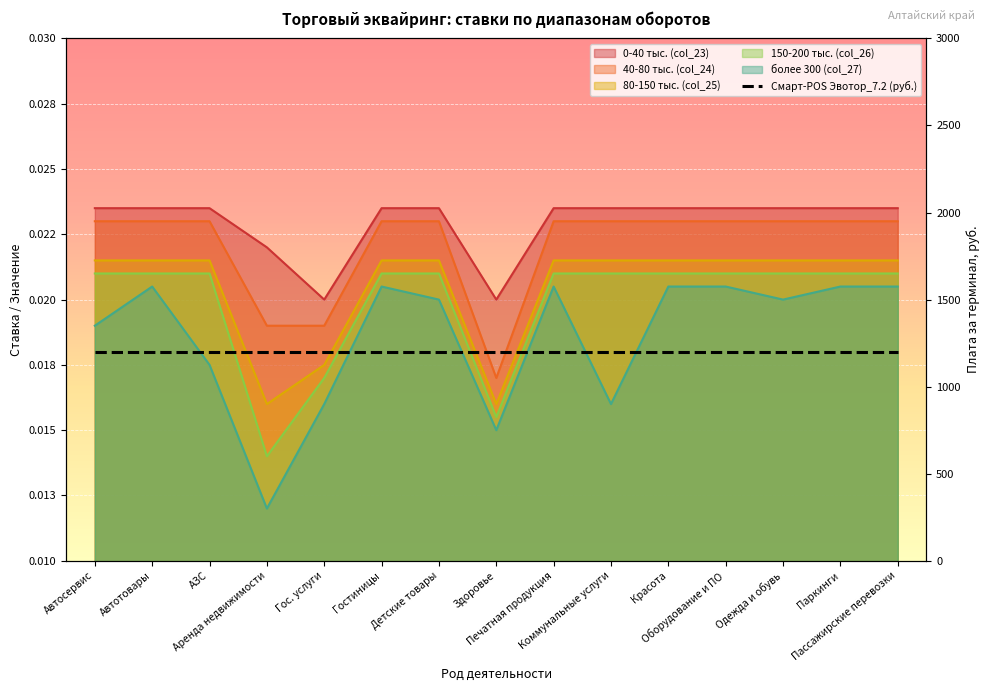

How many distinct data groups are displayed?

5